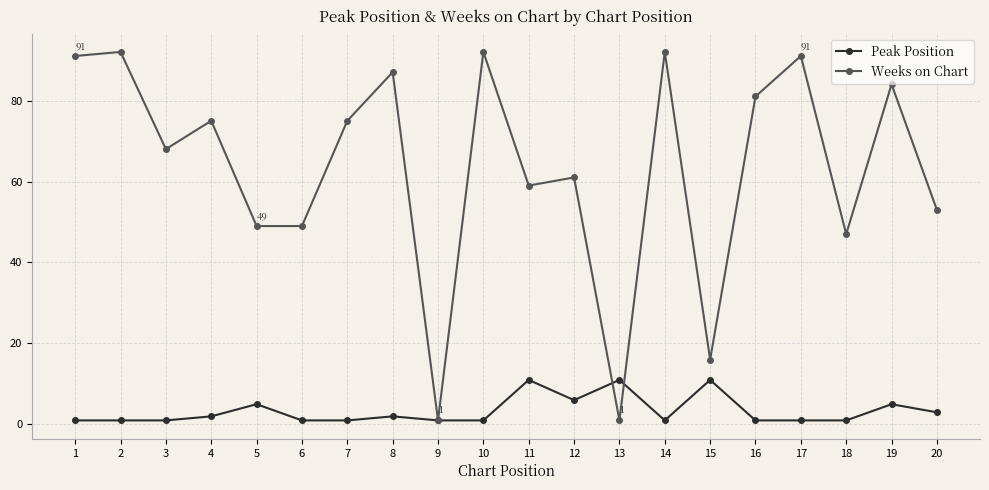

How many lines are shown in the chart?

2